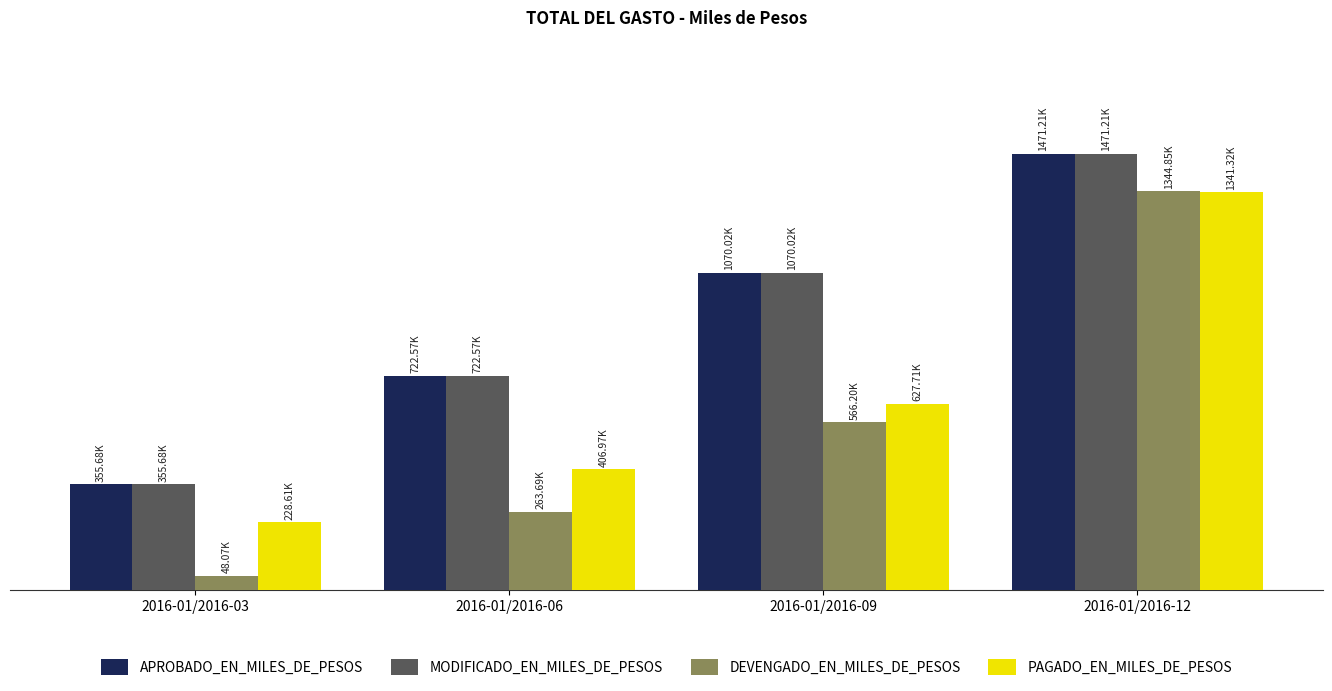

Is the value of APROBADO_EN_MILES_DE_PESOS at 2016-01/2016-12 greater than the value of DEVENGADO_EN_MILES_DE_PESOS at 2016-01/2016-09?

Yes